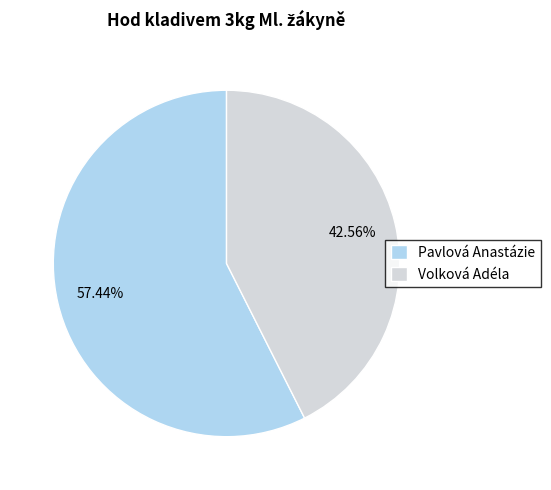

What percentage is the Pavlová Anastázie slice, to the nearest percent?

57%